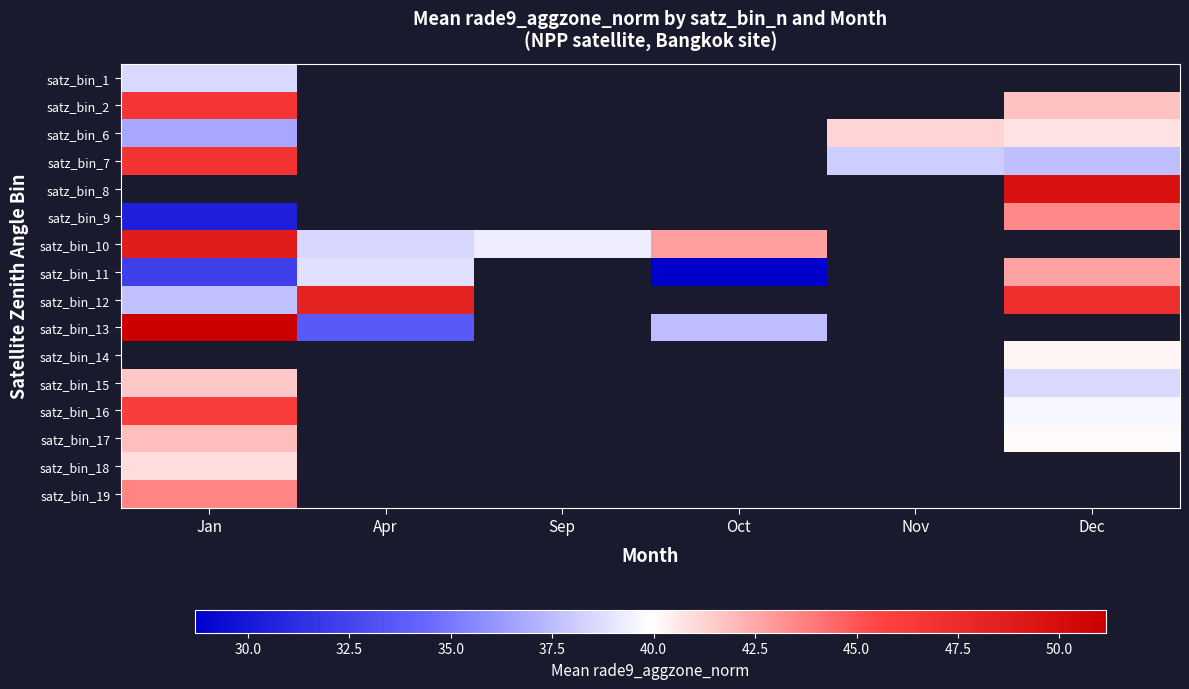

What is the smallest value displayed?

28.7